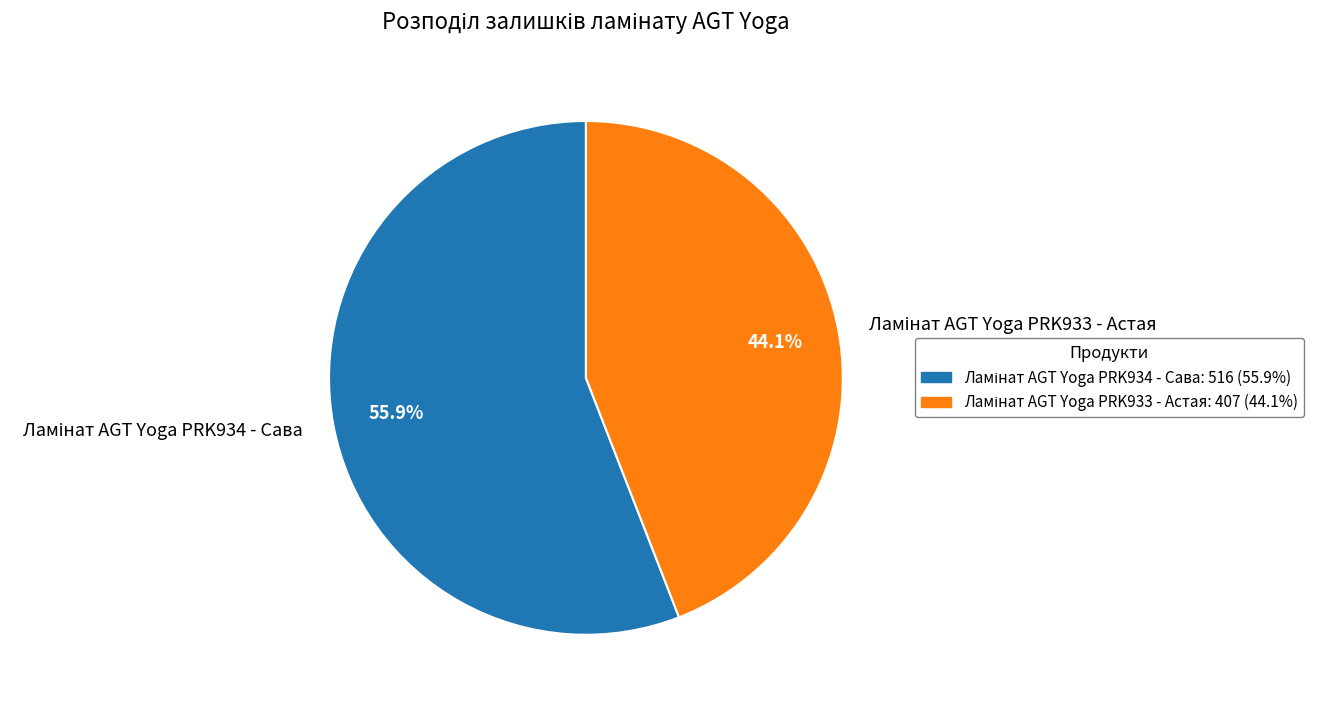

Is there a majority slice in this chart?

Yes